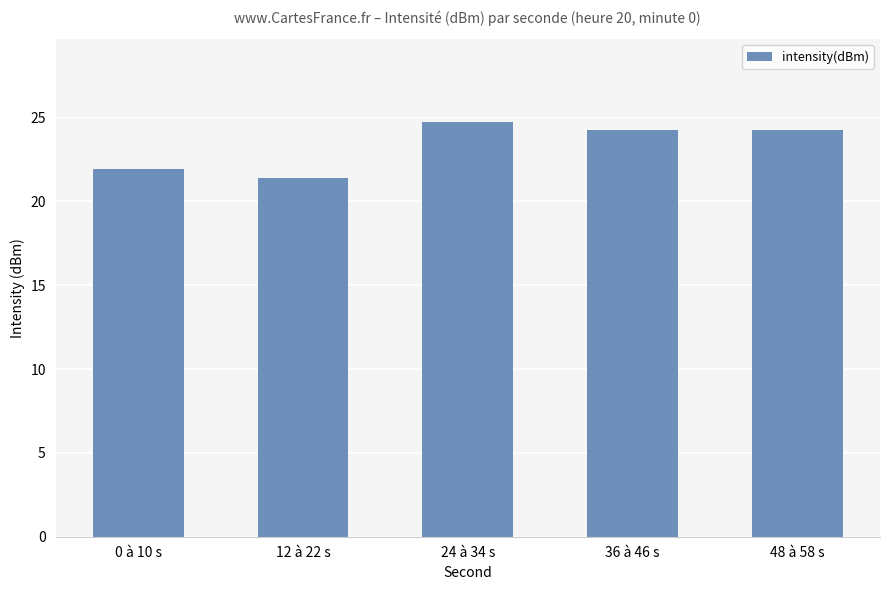

The value at 12 à 22 s is 21.4. True or false?

True